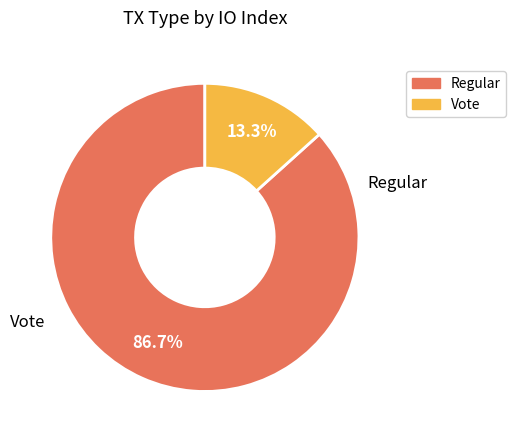

Which slice is the smallest?

Vote